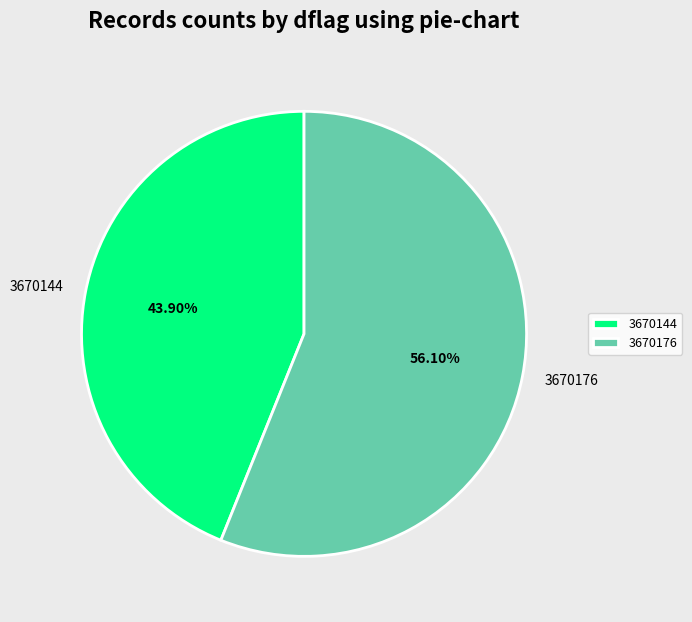

How many segments does this pie chart have?

2